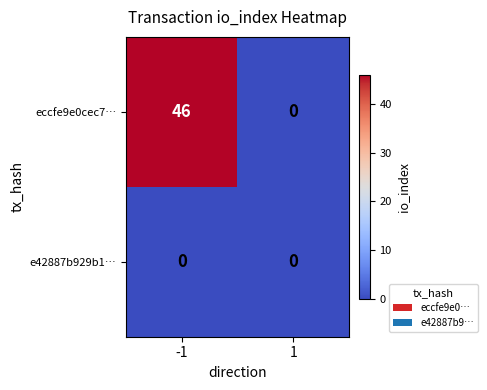

At -1, list the series in order from smallest to largest.

e42887b929b1…, eccfe9e0cec7…